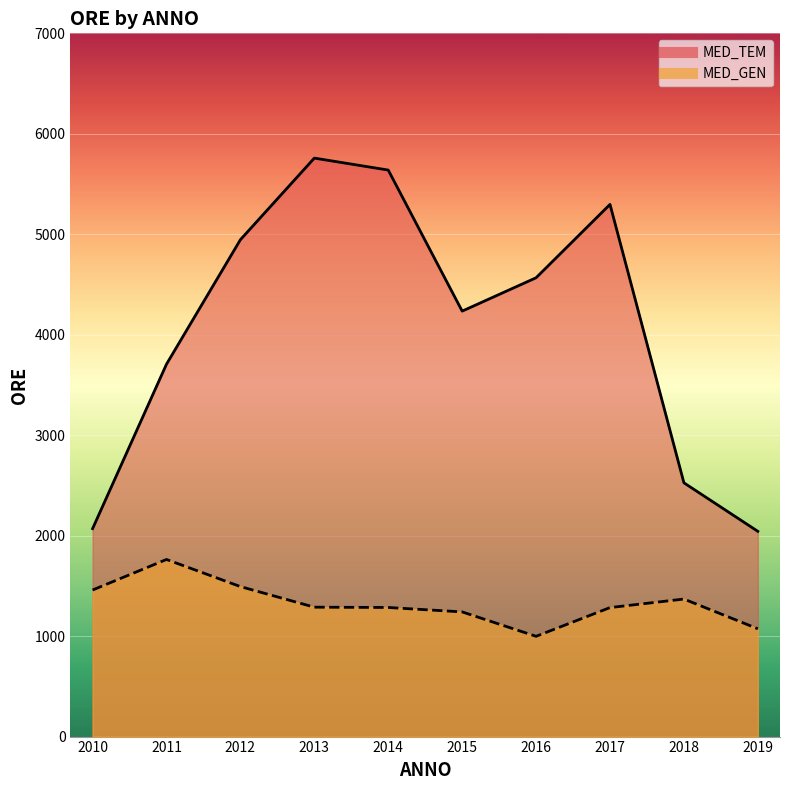

At which category is the sum across all series the highest?

2013